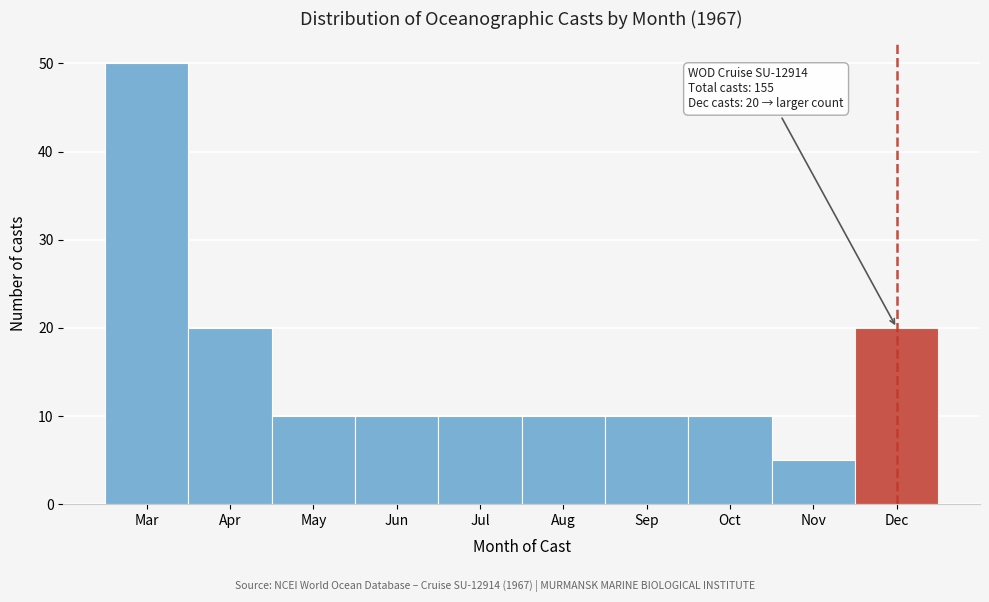

Reading left to right, list all the values displayed in this chart.

50	20	10	10	10	10	10	10	5	20